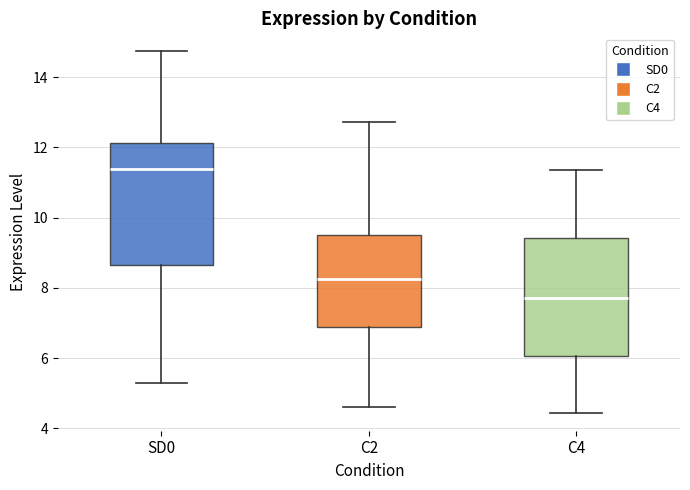

Reading left to right, transcribe this box plot: for each box, give where its median line is, the range the box spans, and where its two whiskers end, as read against the y-axis. The values are not printed on the chart, so give them approximately, as read against the axis.

SD0: median 11.4, box 8.6 to 12.2, whiskers 5.4 to 14.8
C2: median 8.2, box 6.8 to 9.6, whiskers 4.6 to 12.8
C4: median 7.8, box 6.0 to 9.4, whiskers 4.4 to 11.4